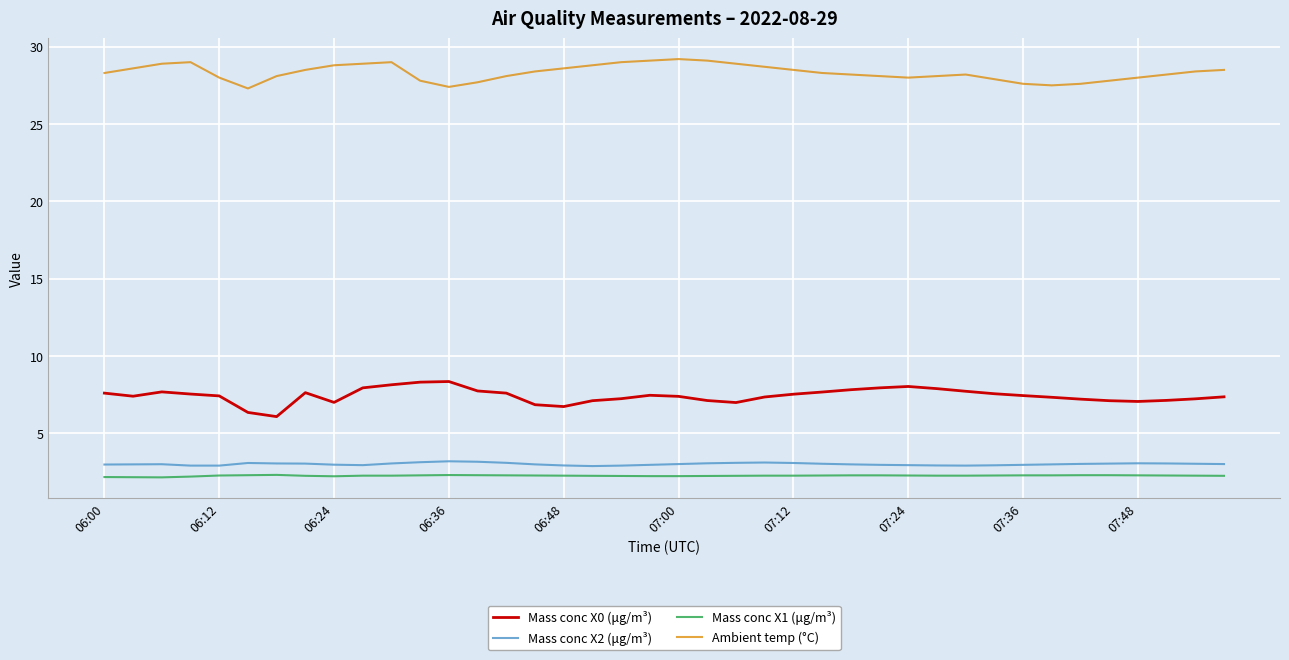

Which series has the largest total across all categories?

Ambient temp (°C)